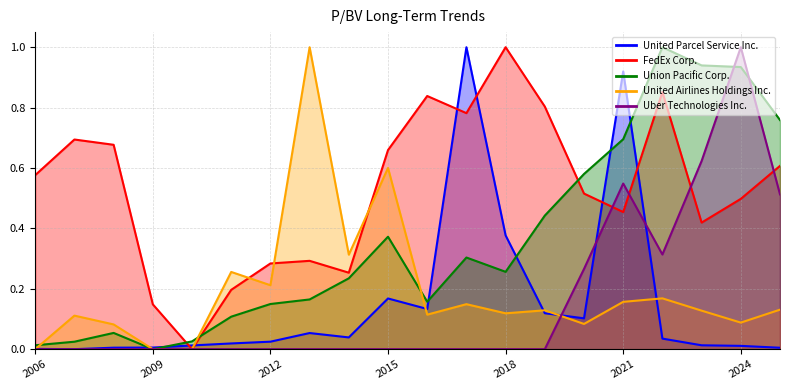

At how many categories does at least one series exceed 0?

20